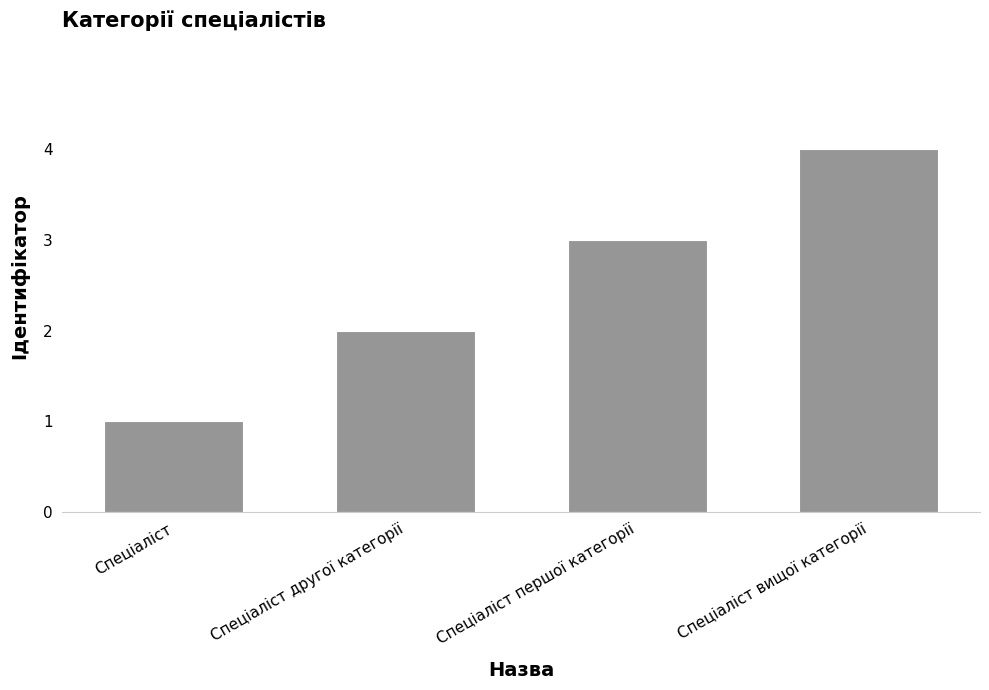

What is the approximate value at Спеціаліст вищої категорії?

4